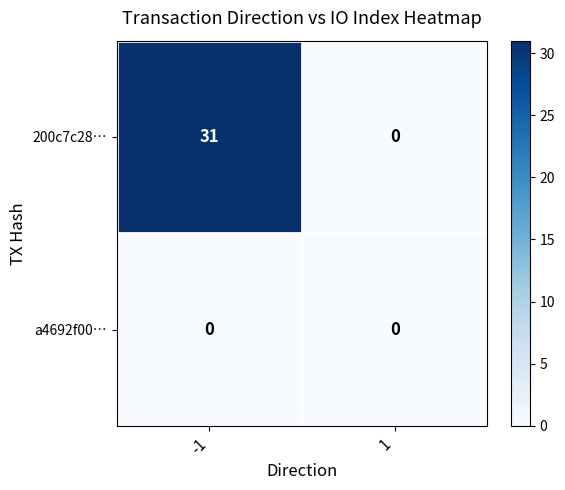

The 200c7c28… series shows -20 at 1. True or false?

False